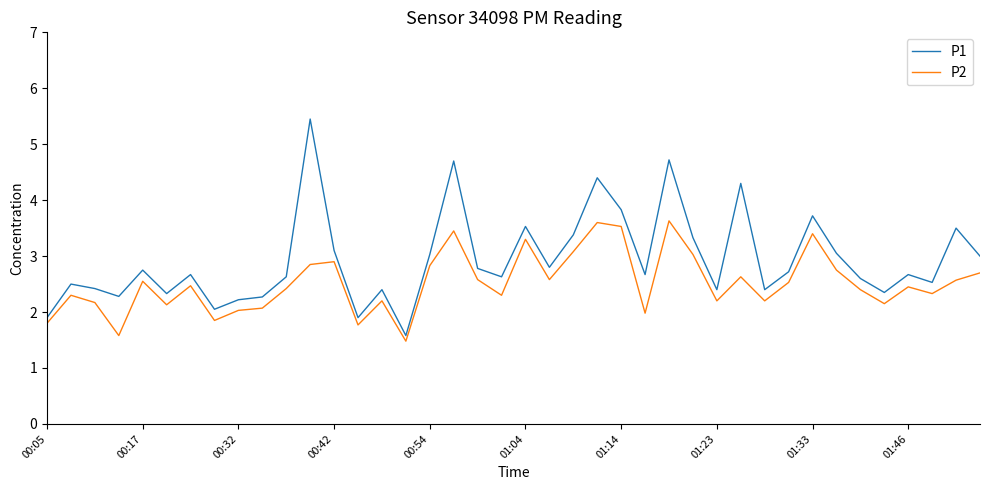

Is this an area chart (filled region under the line)?

No